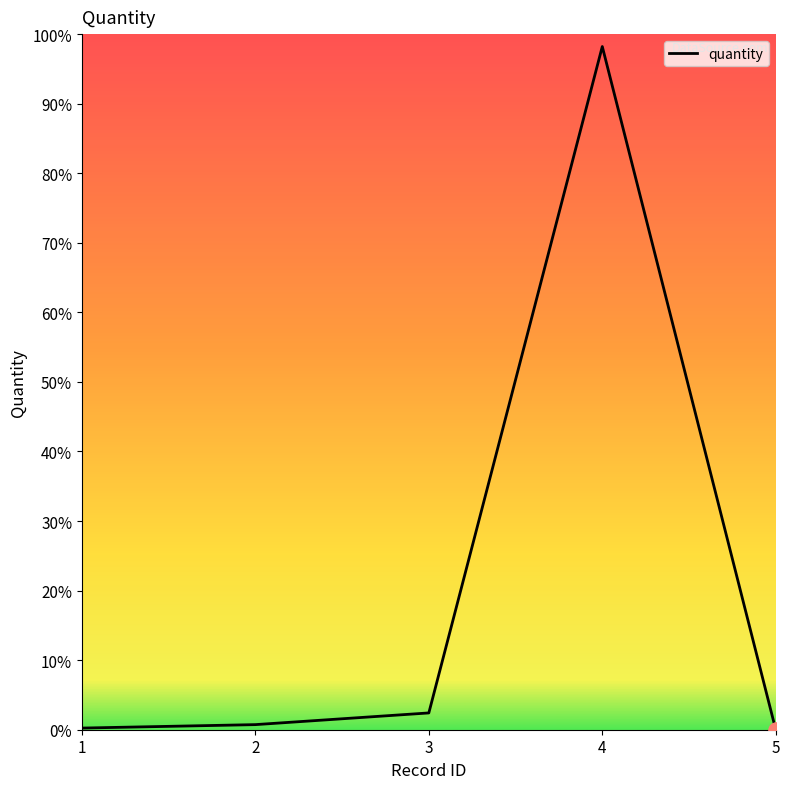

Which has a higher value, 1 or 2?

2